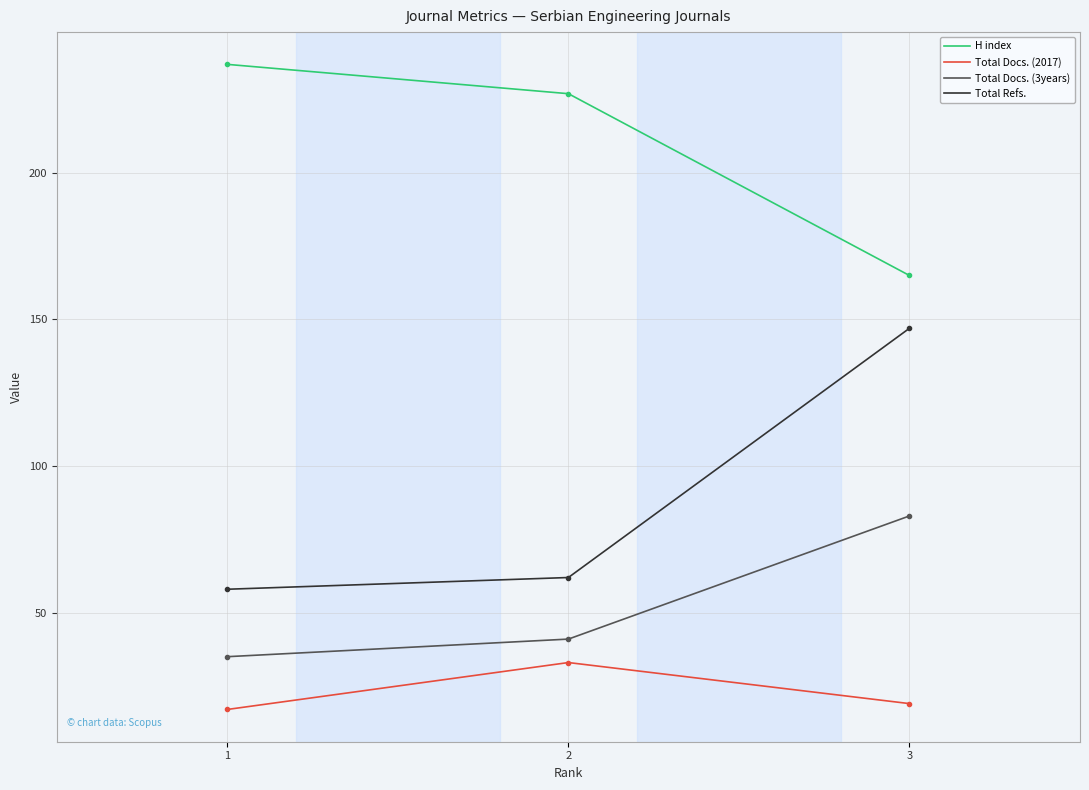

What is the maximum value shown in the chart?

237